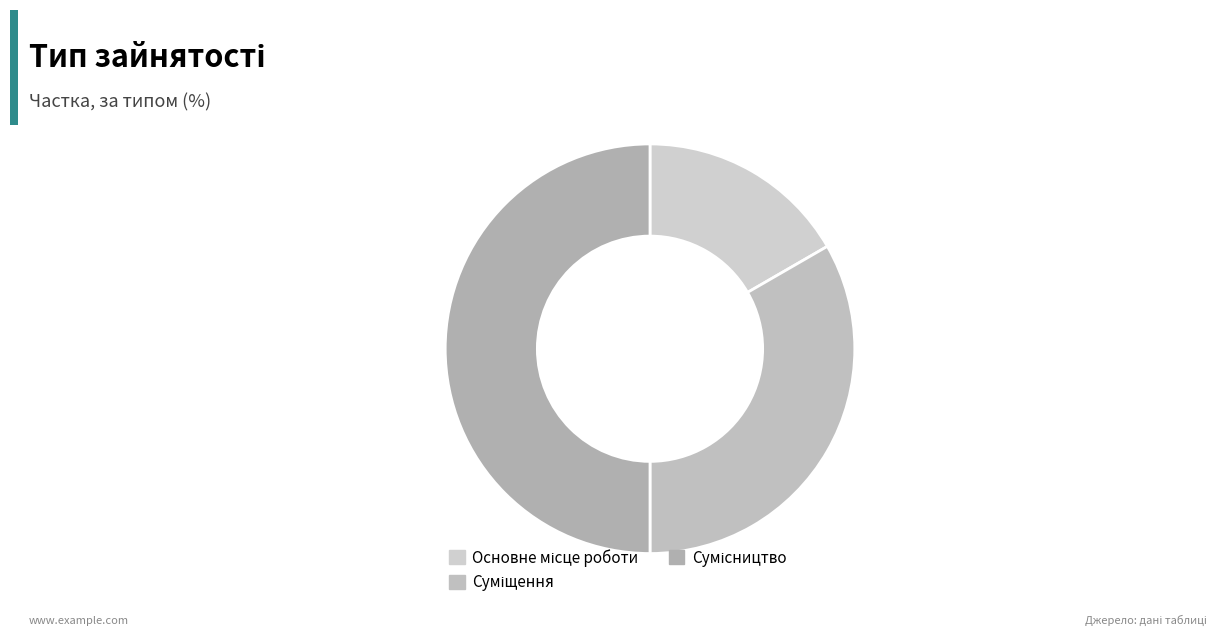

What is the ratio of the value at Суміщення to the value at Основне місце роботи?

2.0